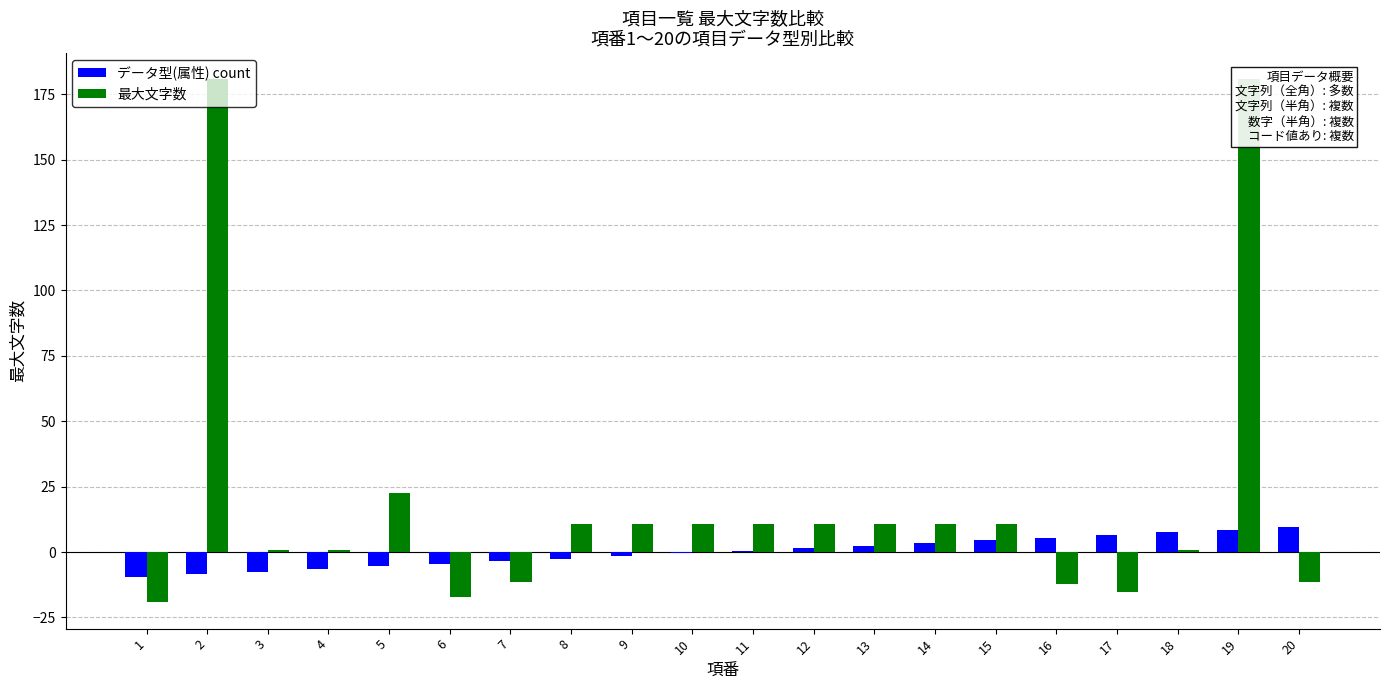

At which category does the chart reach its peak across all series?

2